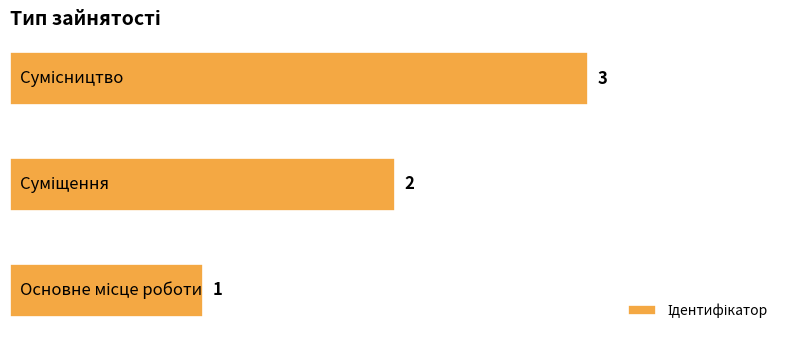

What is the sum of all values?

6